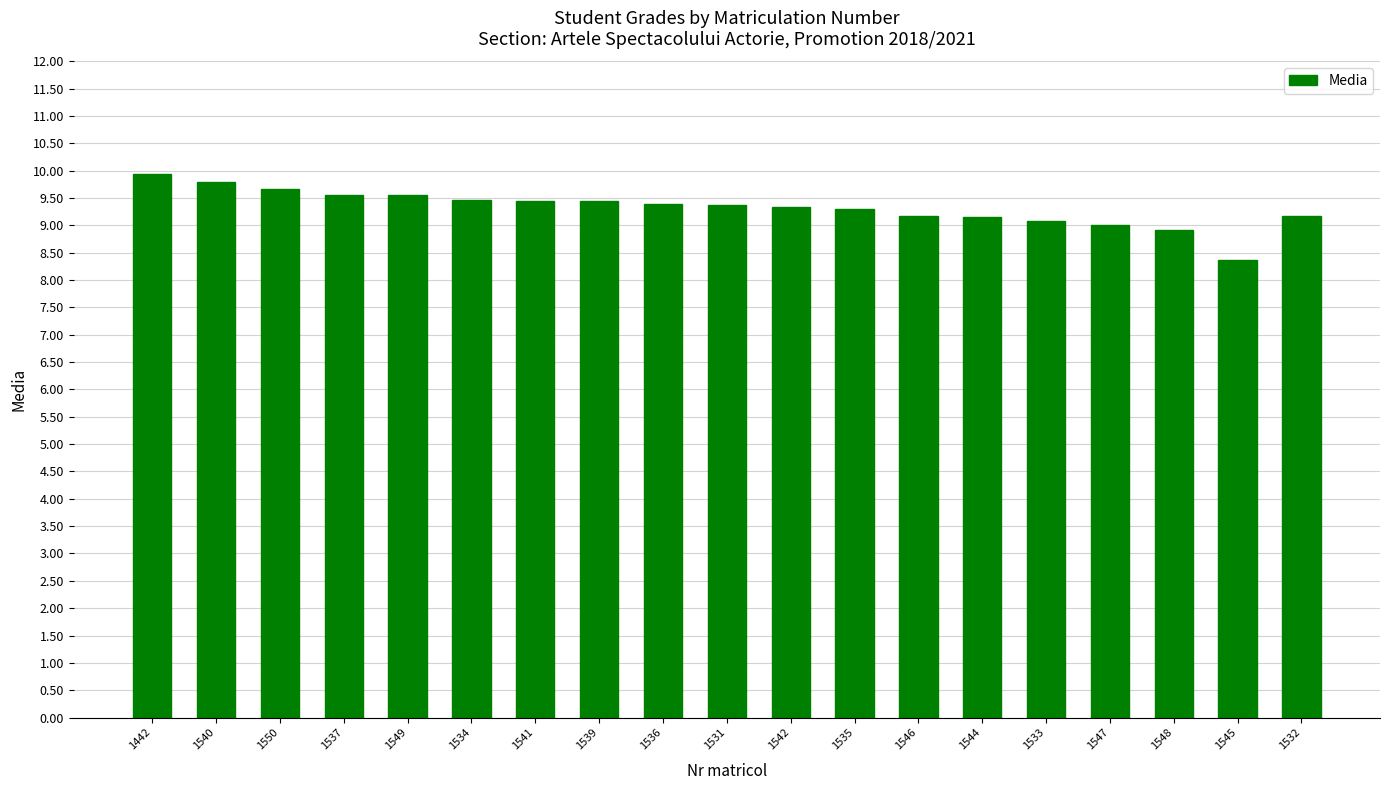

How many bars are there in total?

19